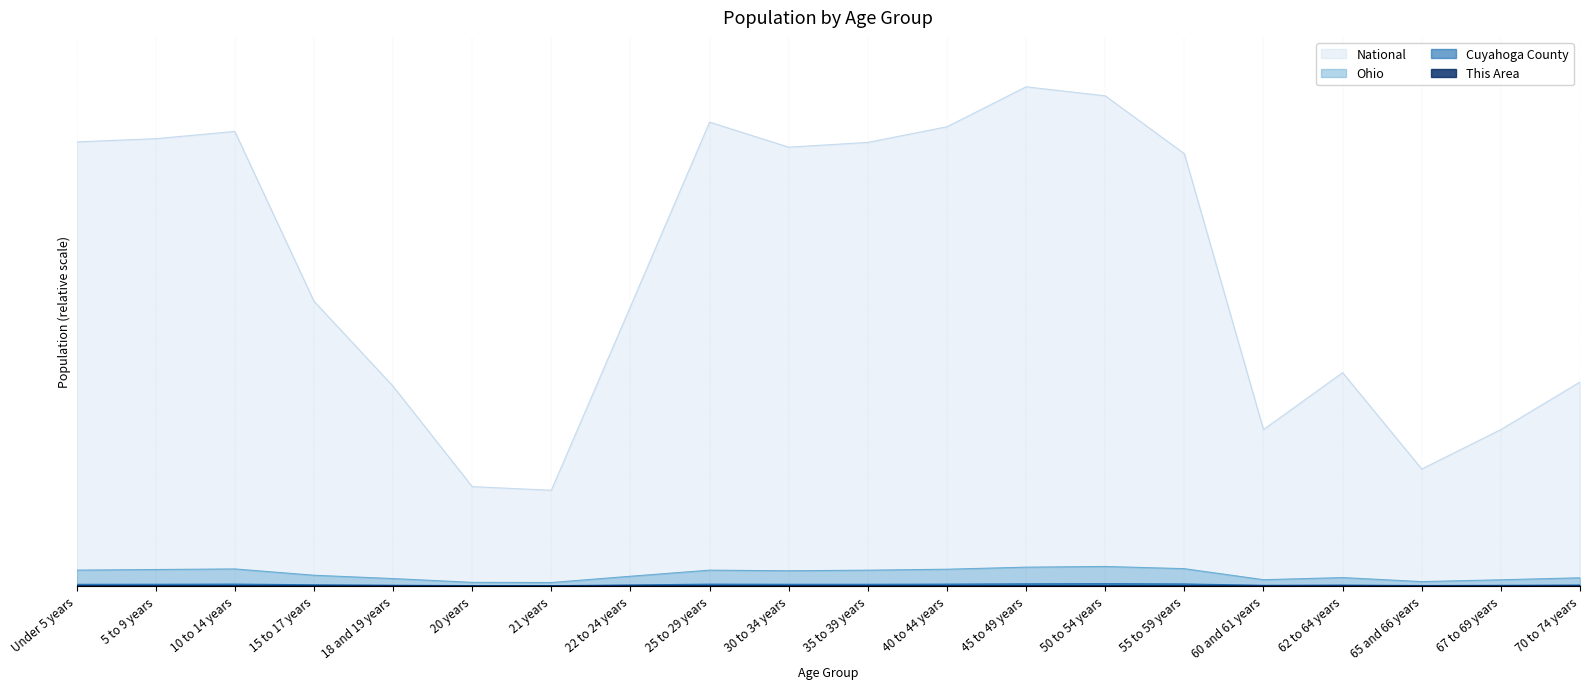

Is the value of Cuyahoga County at 30 to 34 years greater than the value of This Area at 30 to 34 years?

Yes